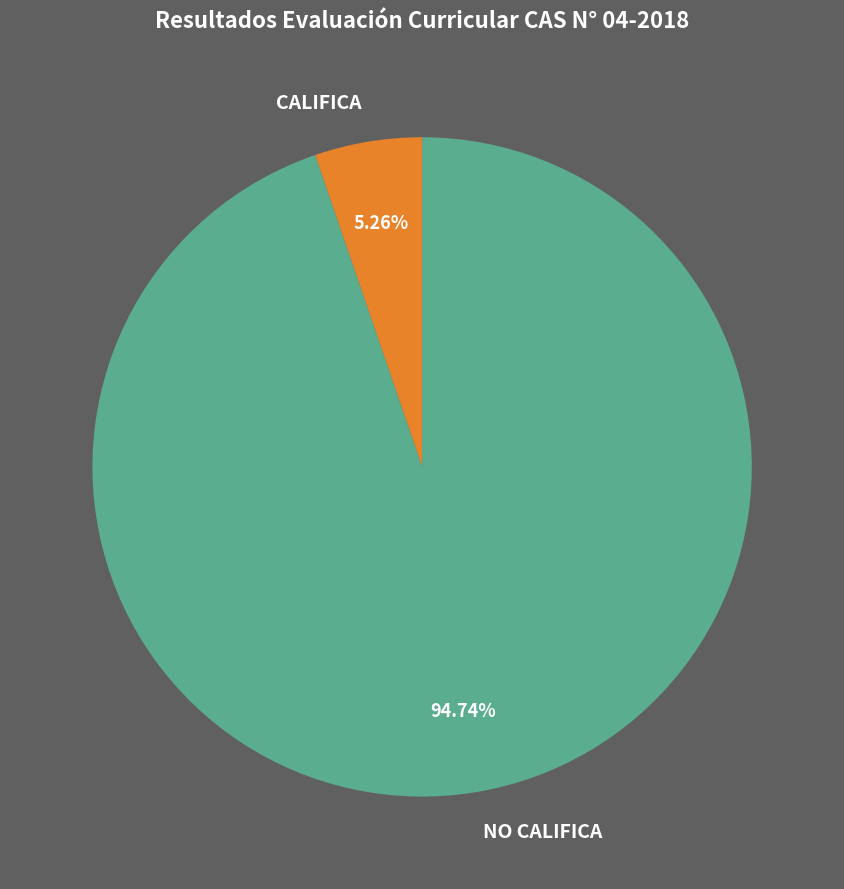

What percentage is the CALIFICA slice, to the nearest percent?

5%